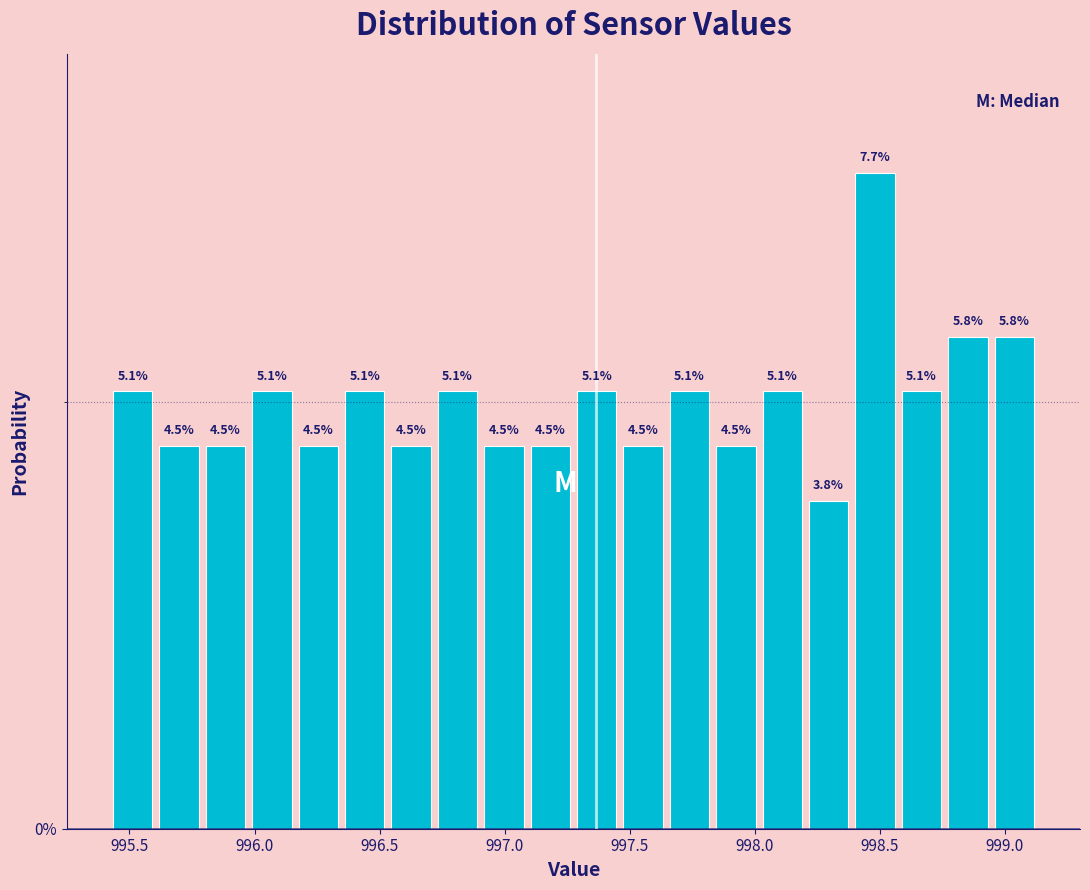

Around what value on the x-axis is the tallest bar? Give the approximate position of its centre, as read against the axis.

998.50